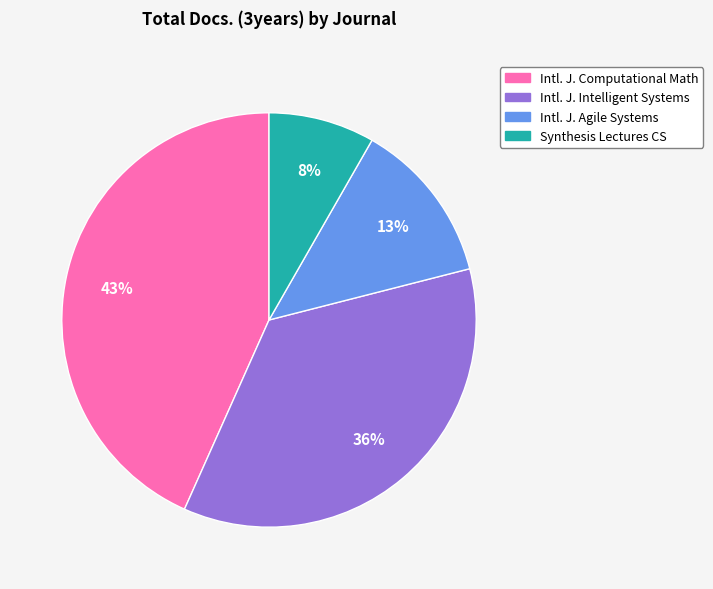

True or false: Synthesis Lectures CS accounts for 8% of the total.

True